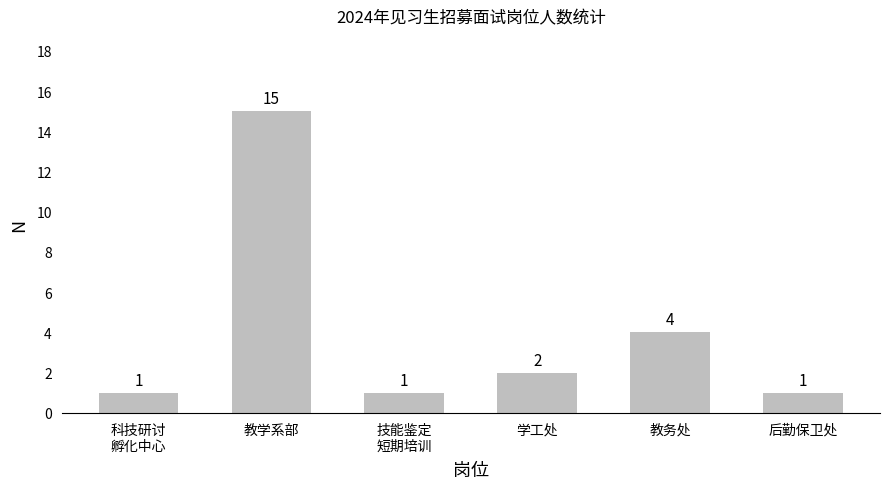

What is the label of the 4th bar from the right?

技能鉴定
短期培训